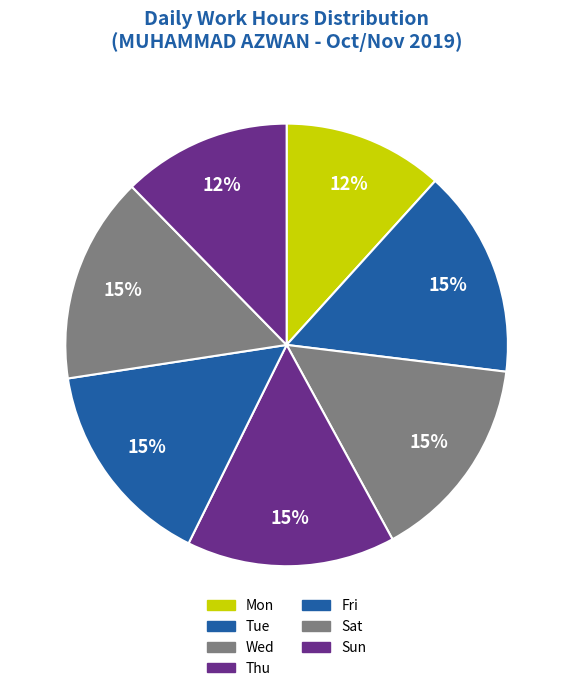

True or false: Sat accounts for 15% of the total.

True